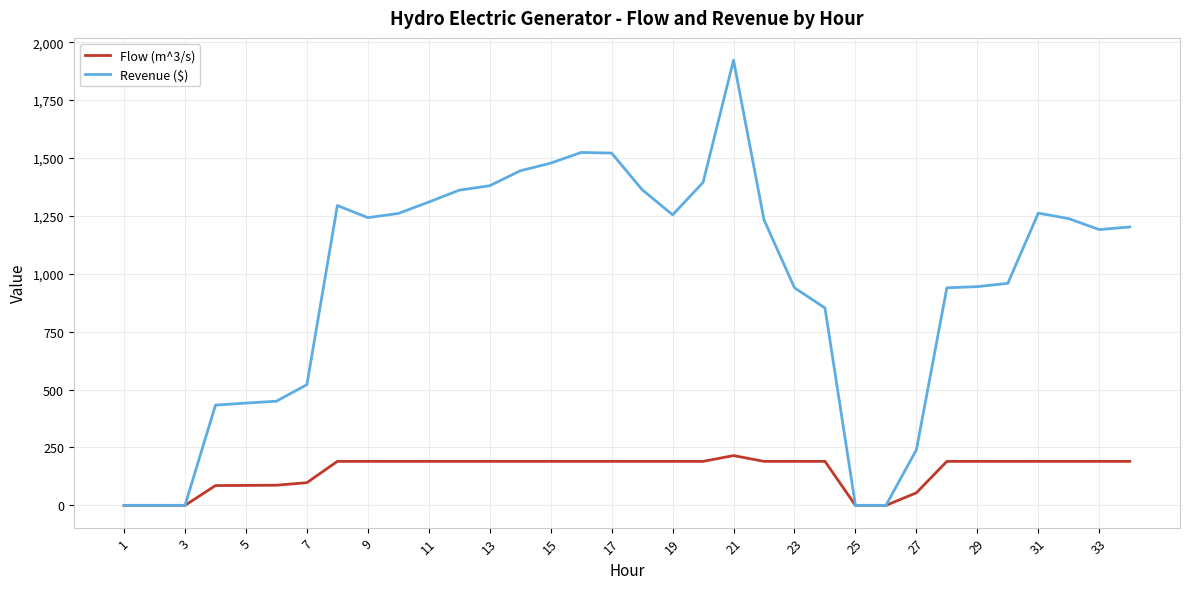

List the series in order of their overall mean, highest first.

Revenue ($), Flow (m^3/s)